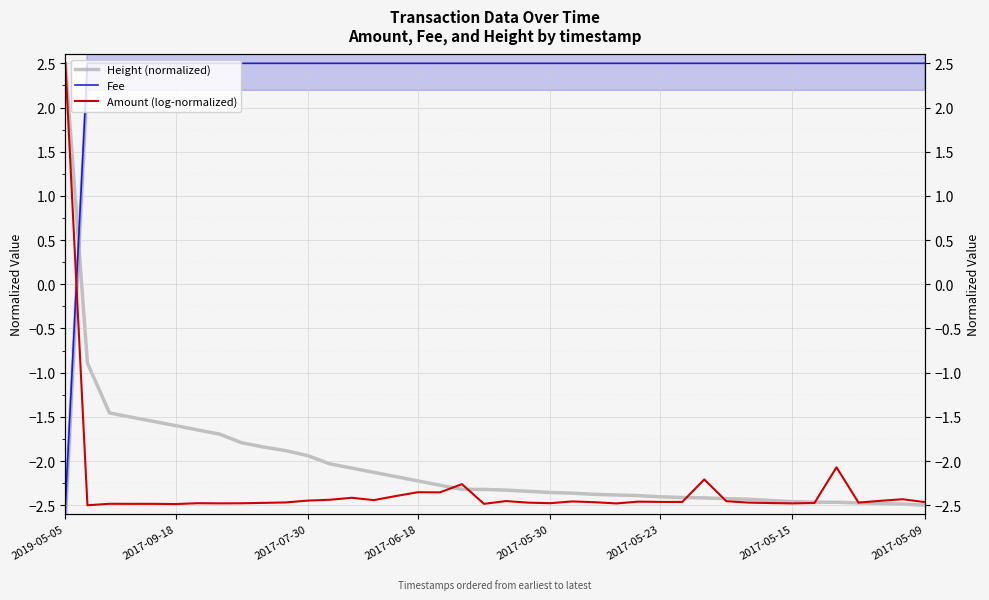

Is this an area chart (filled region under the line)?

No